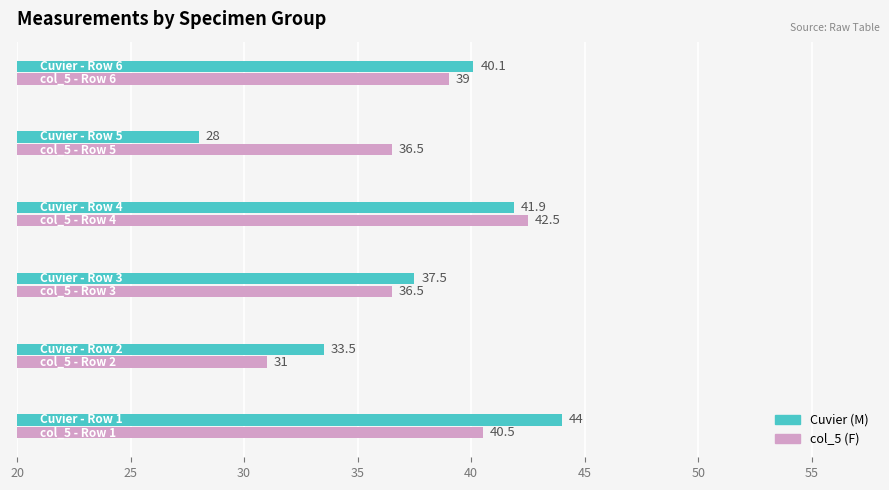

What is the lowest value of the col_5 (F) series?

31.0